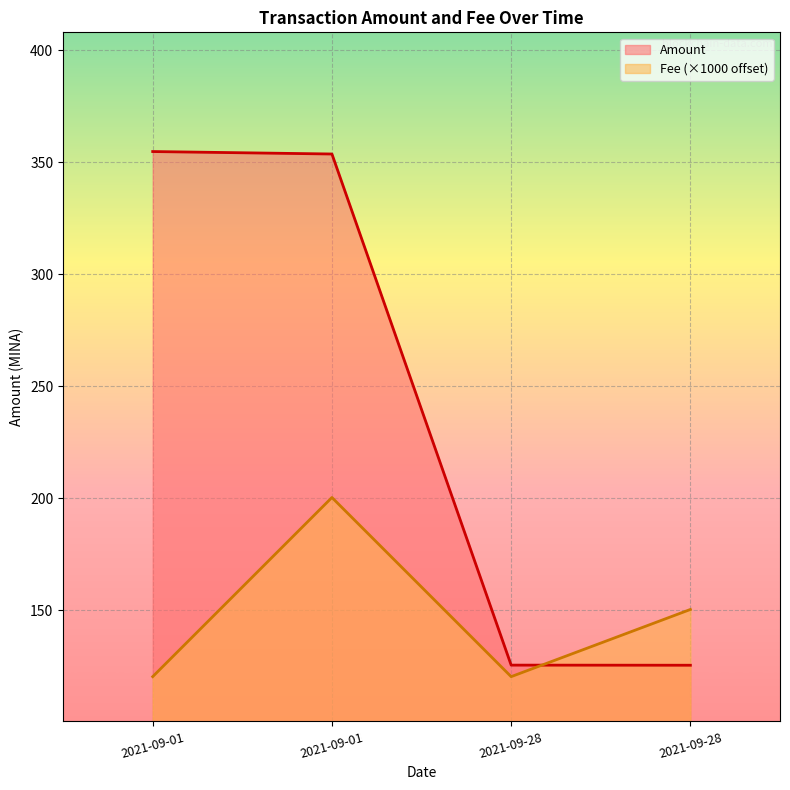

What is the ratio of the value at 2021-09-28 to the value at 2021-09-01?

0.4